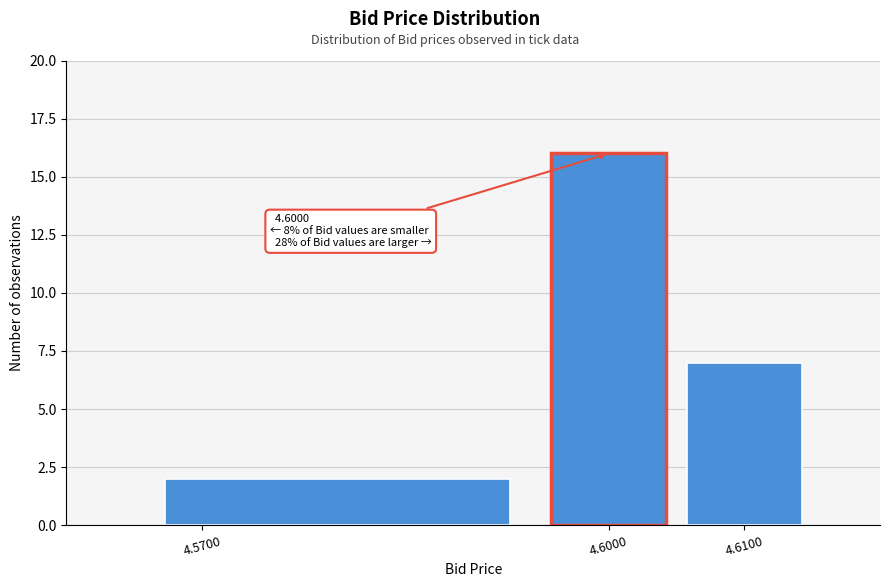

Which range on the x-axis has the tallest bar?

4.595 to 4.605